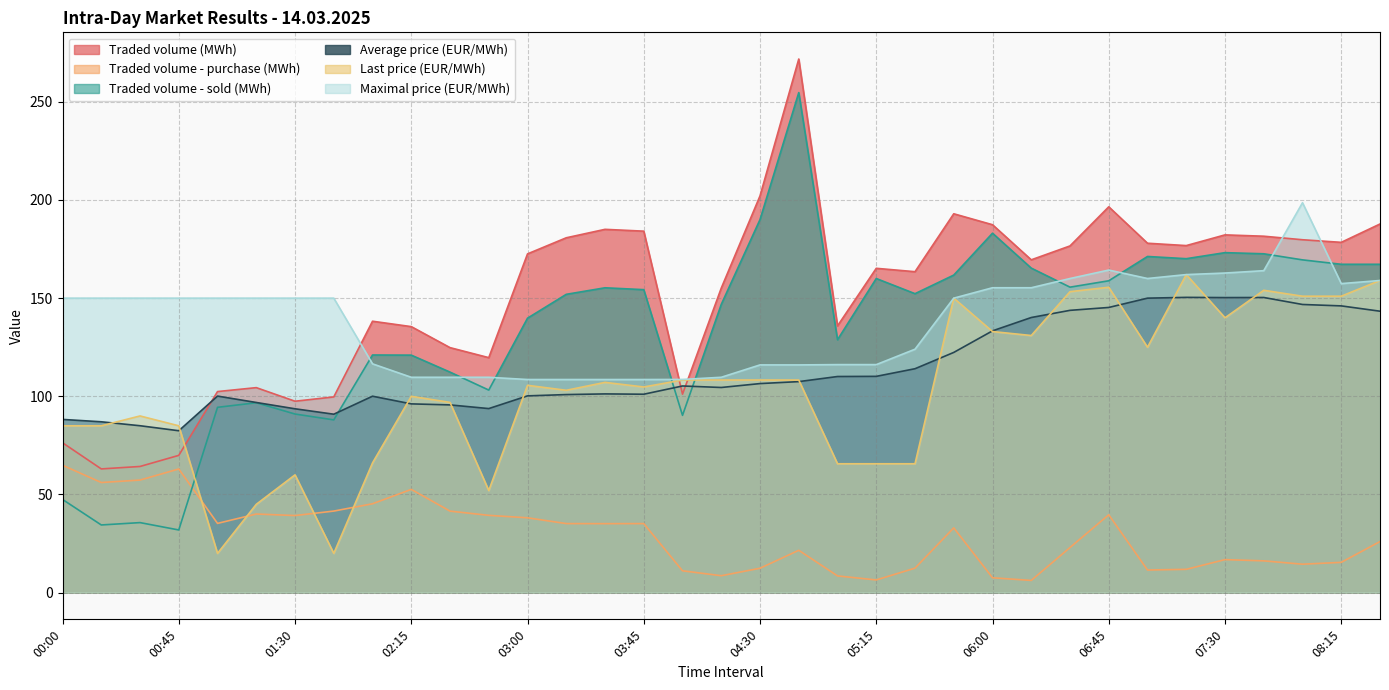

Does the chart have visible grid lines?

Yes